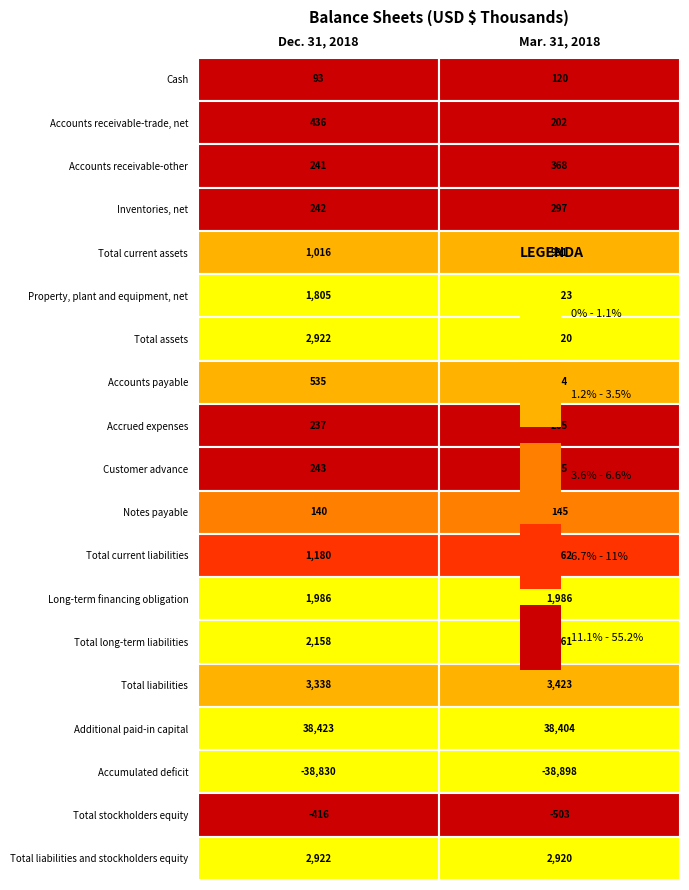

Is it true that Accounts payable equals 535 at Cash?

True